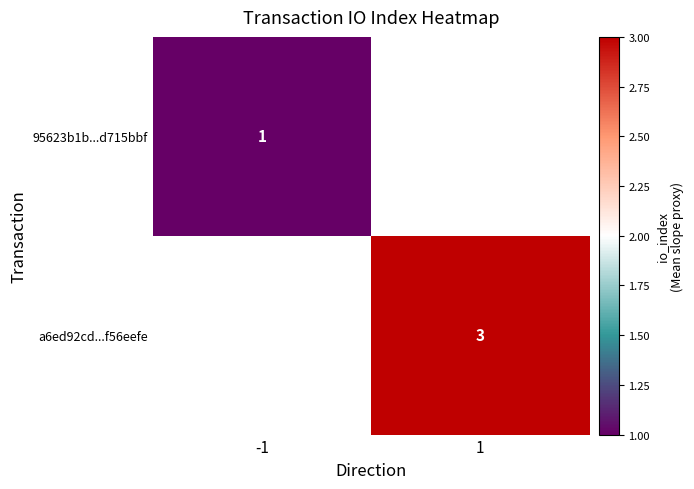

The value of 95623b1b...d715bbf at -1 is 1. True or false?

True